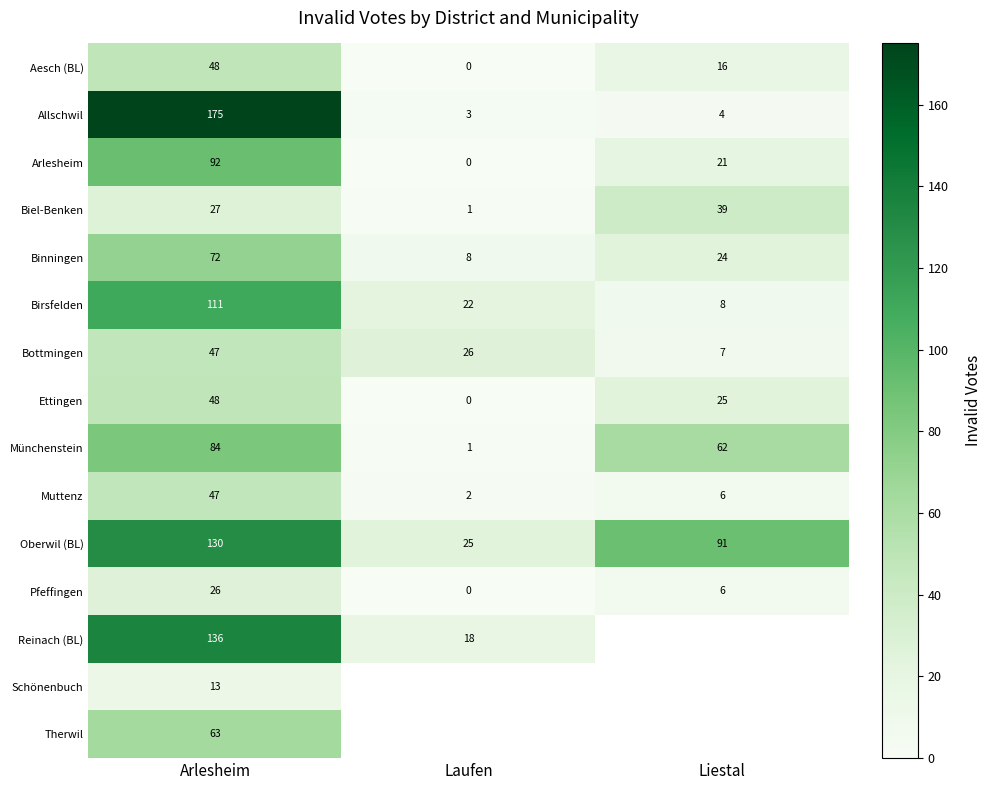

Between Laufen and Arlesheim, which is larger?

Arlesheim